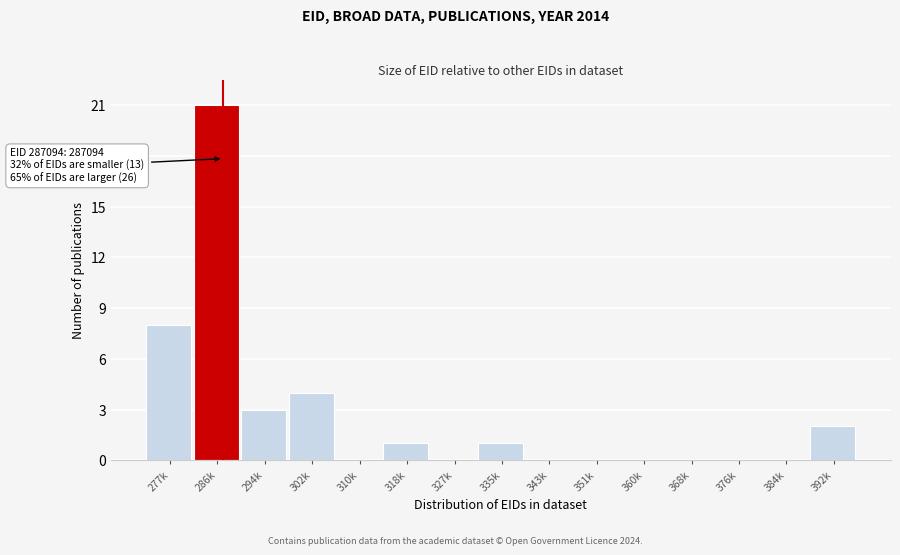

Reading left to right, transcribe all the data shown in this chart.

277k=8	286k=21	294k=3	302k=4	310k=0	318k=1	327k=0	335k=1	343k=0	351k=0	360k=0	368k=0	376k=0	384k=0	392k=2